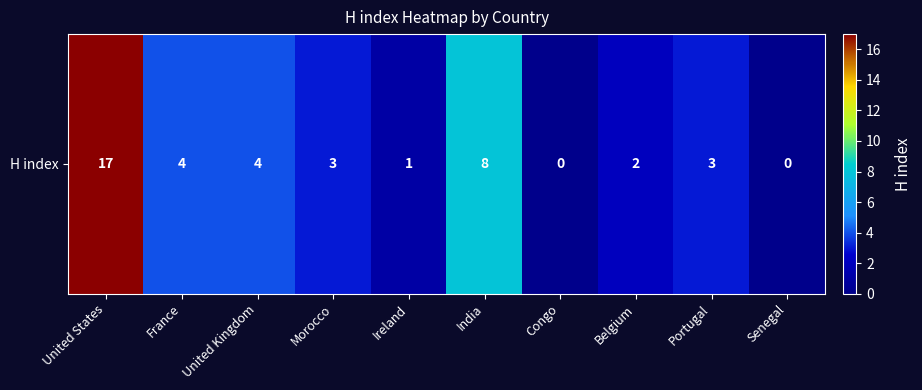

Rank the categories by value from highest to lowest.

United States, India, France, United Kingdom, Morocco, Portugal, Belgium, Ireland, Congo, Senegal